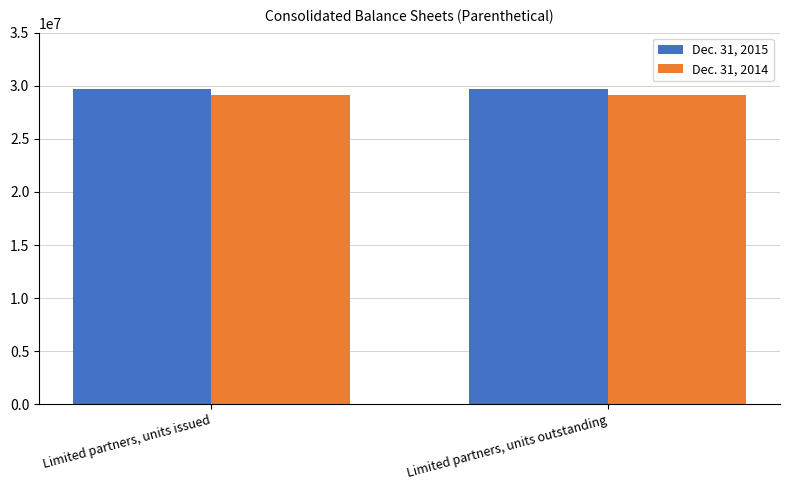

What position from the left is Limited partners, units outstanding?

2